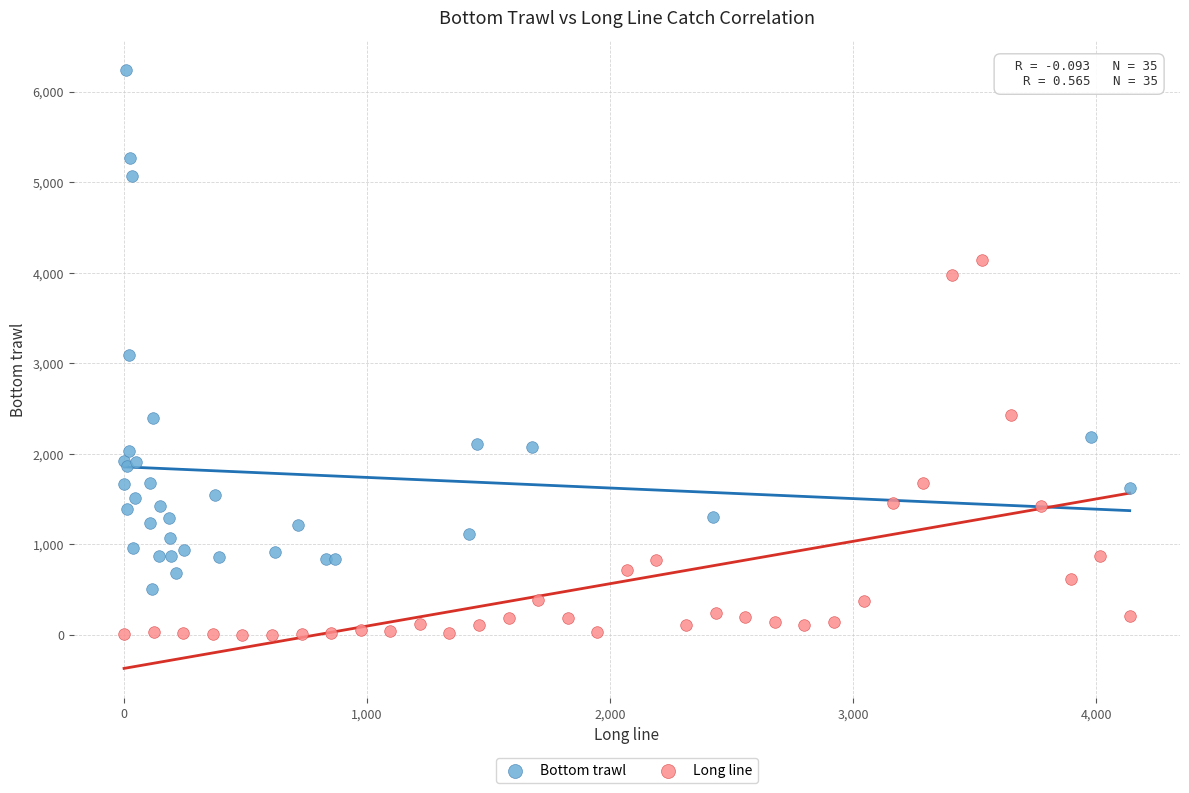

Which series has the widest spread of Y values?

Bottom trawl